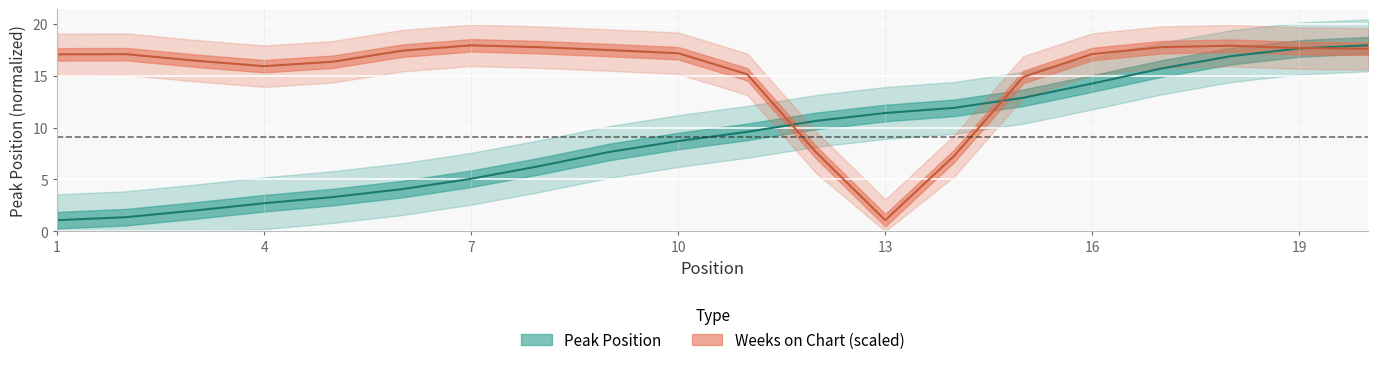

What is the maximum value shown in the chart?

17.9